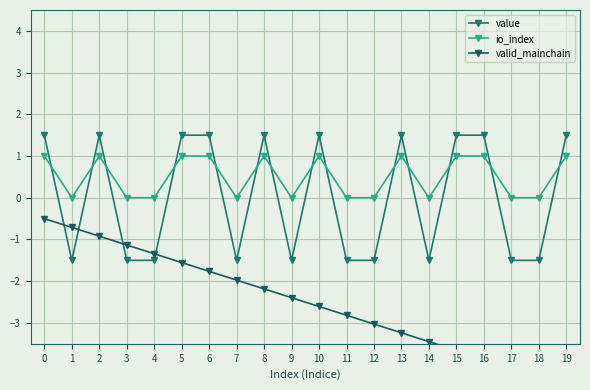

What is the approximate value of io_index at 13?

1.0